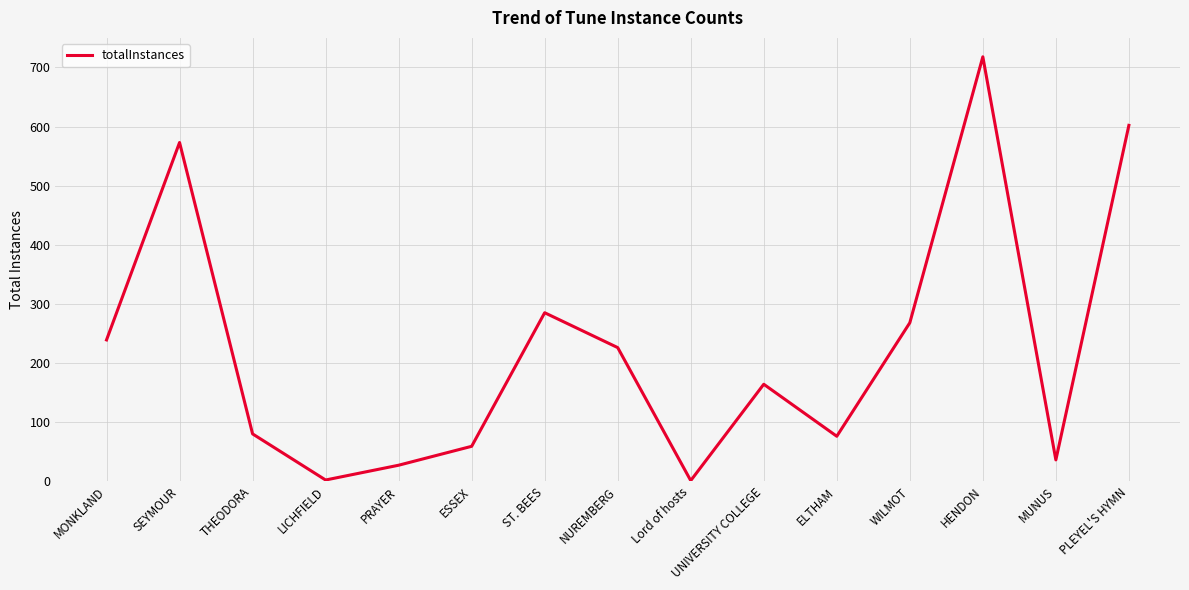

Where is the first local maximum?

SEYMOUR